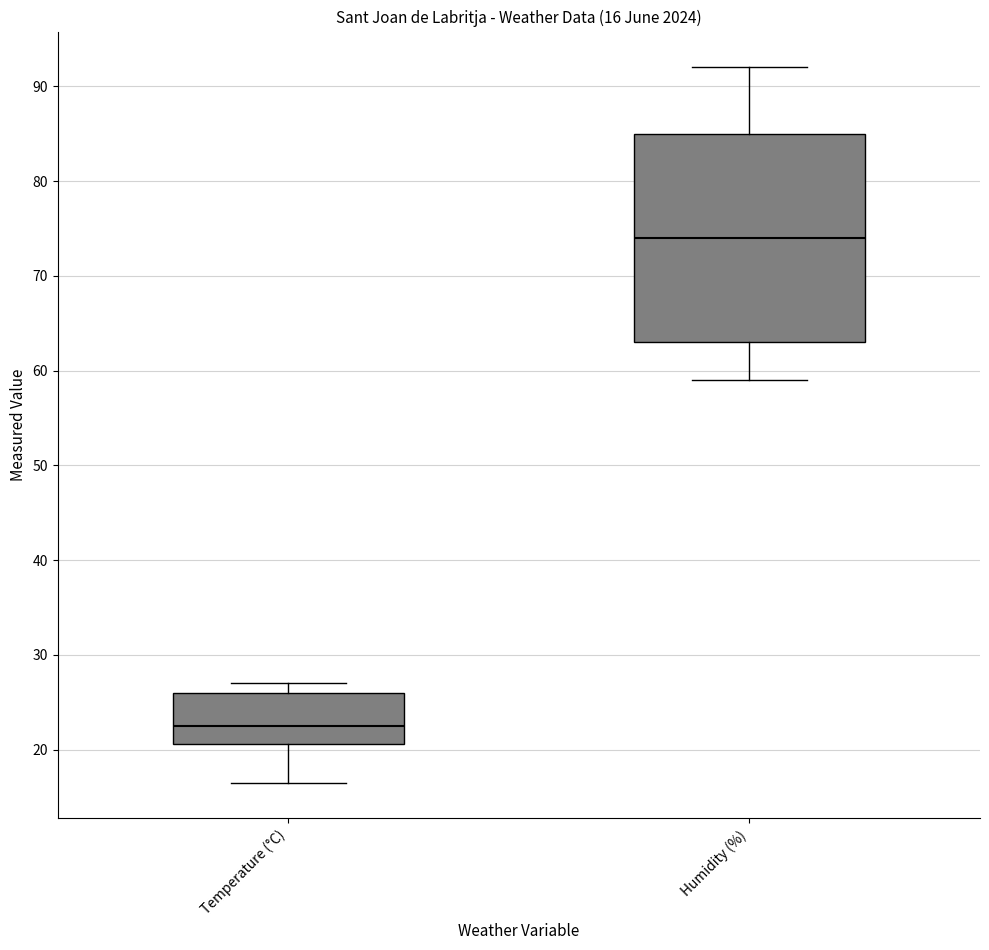

Which box has the lowest median line?

Temperature (°C)